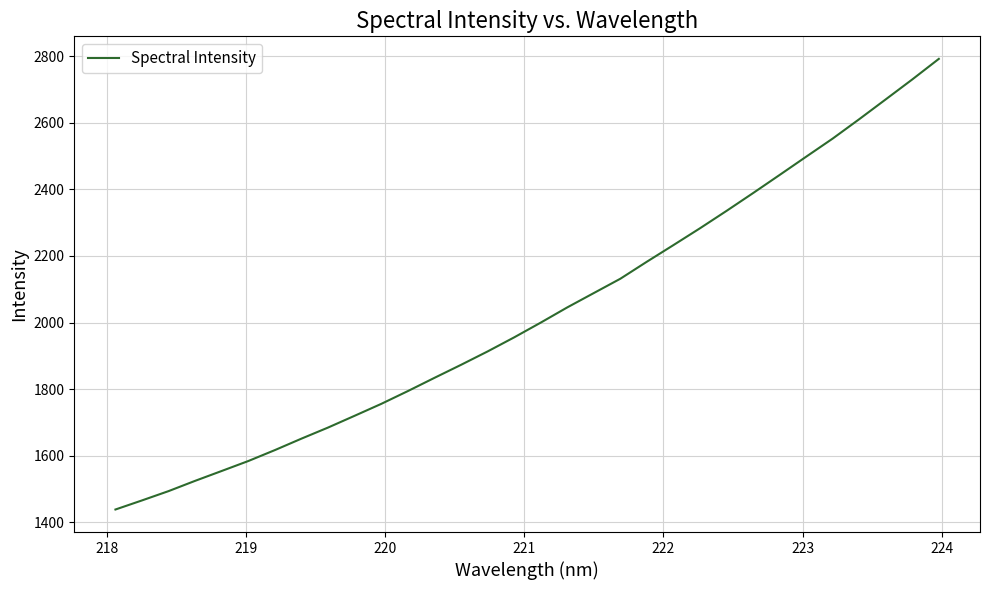

What is the difference between the maximum and minimum values?

1352.7